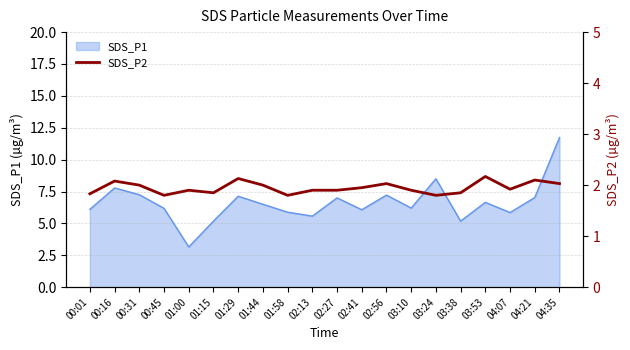

Is it true that SDS_P1 equals 13.7 at 03:24?

False